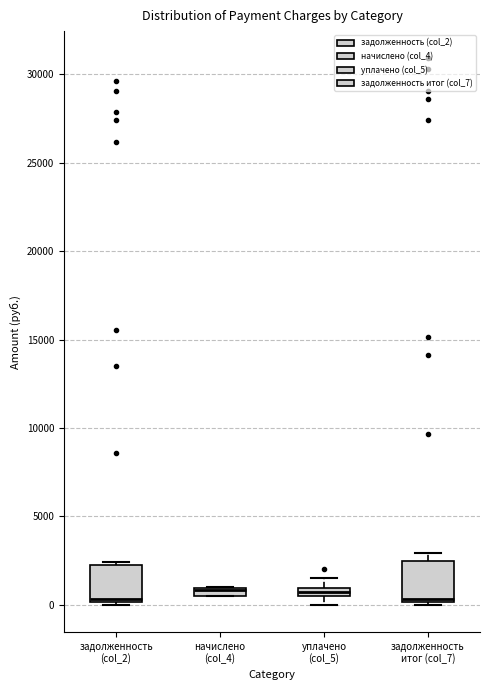

Where does the median line of the box for задолженность (col_2) sit on the y-axis? The values are not printed on the chart, so give them approximately, as read against the axis.

500